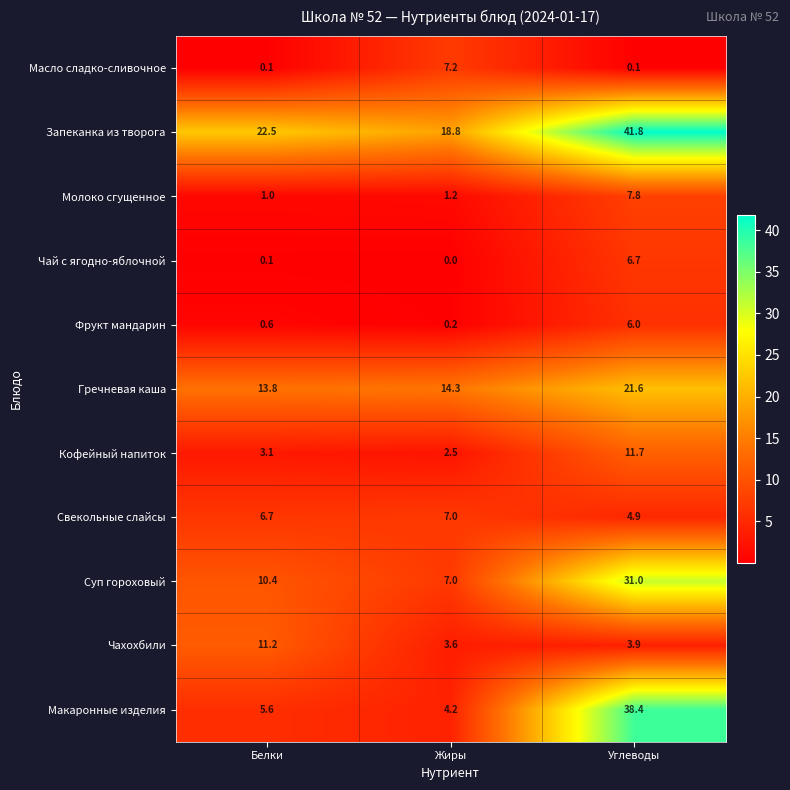

Which category has the highest value in the Масло сладко-сливочное series?

Жиры